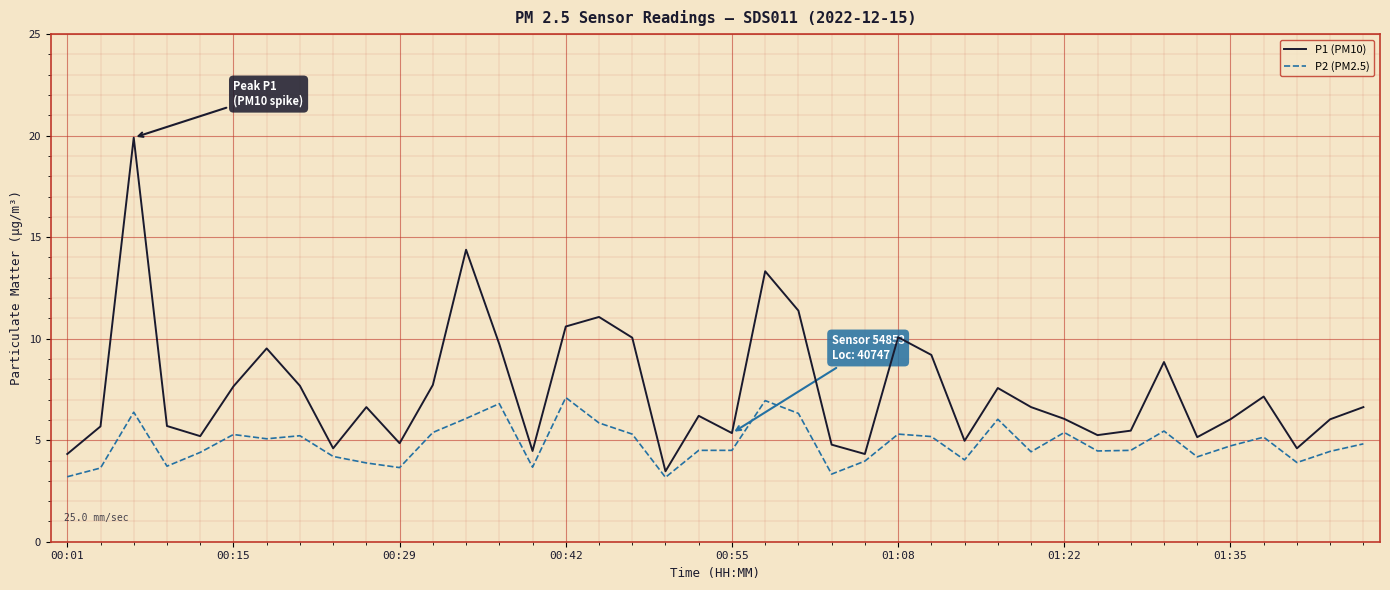

Count the number of categories in the chart.

40